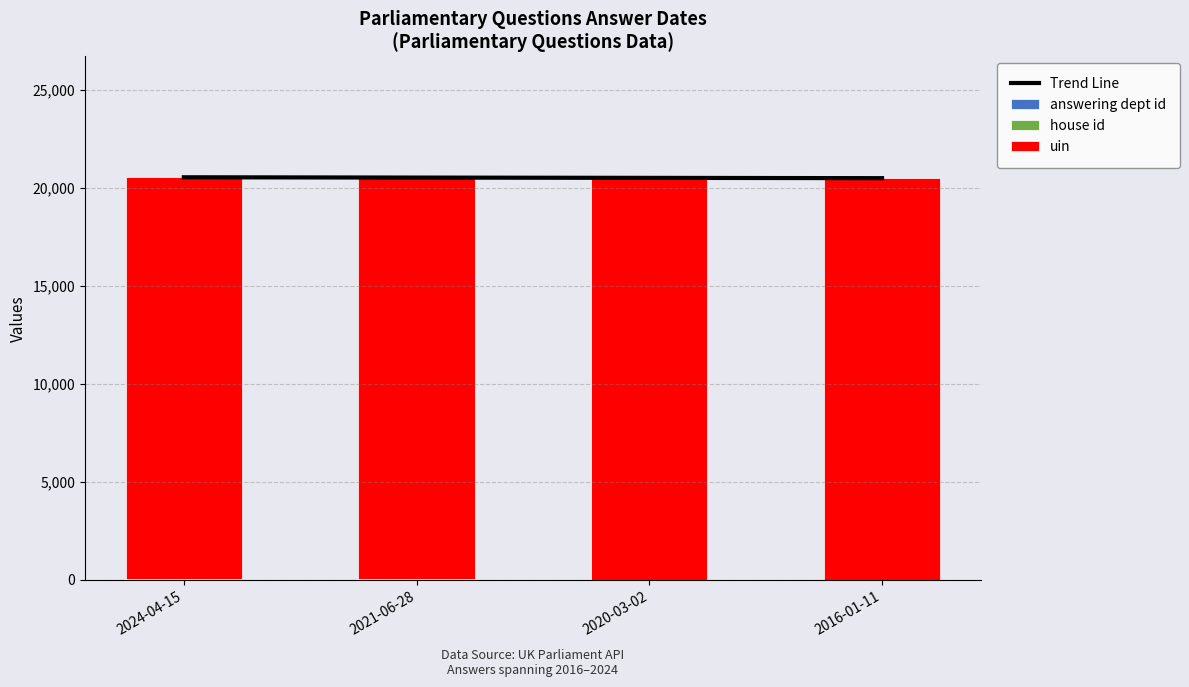

What is the sum of all house id values?

4